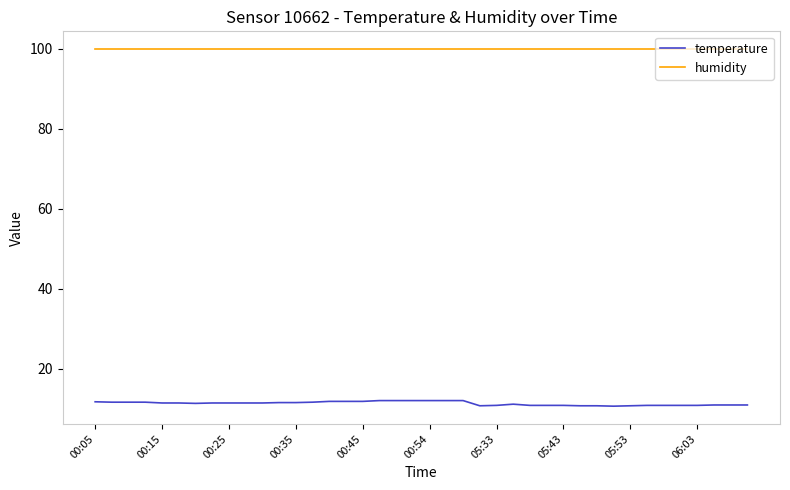

Which series has the largest range (max minus min)?

temperature